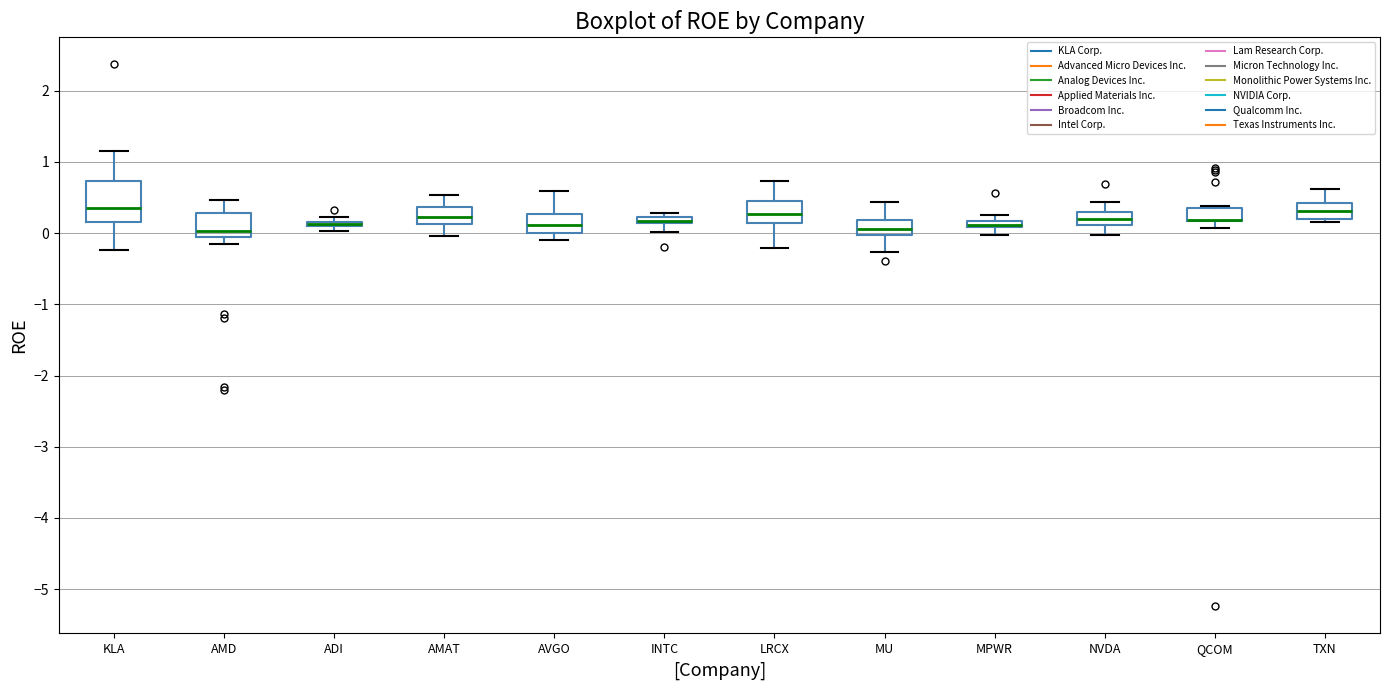

Which box is the tallest, from its lower edge to its upper edge?

KLA